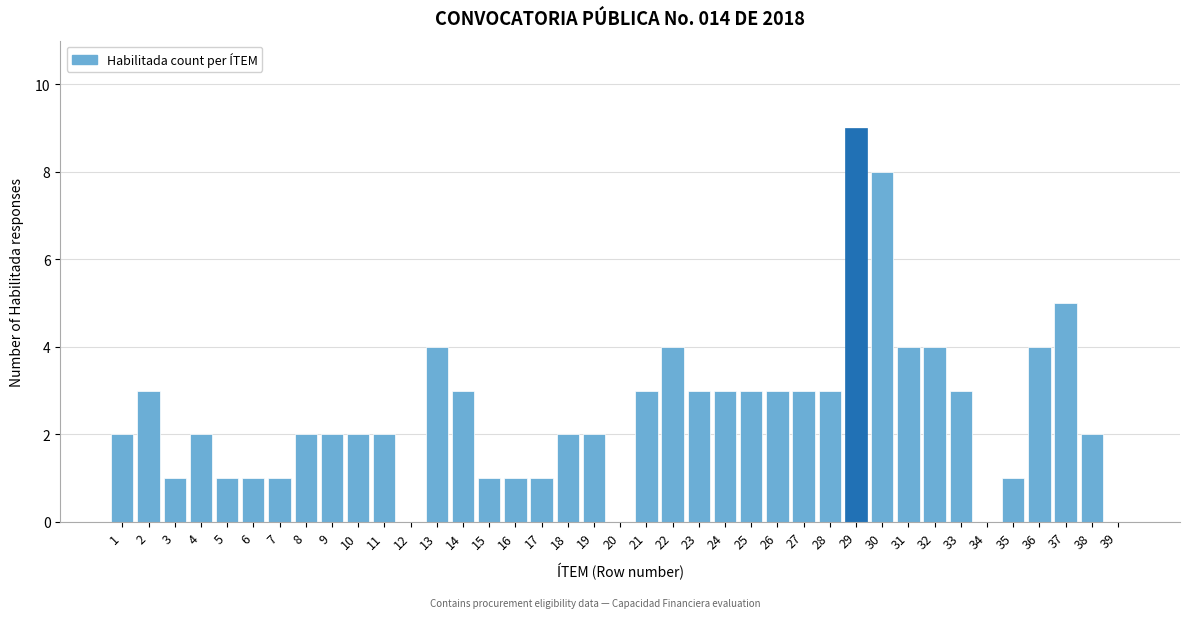

What is the approximate value at 36?

4